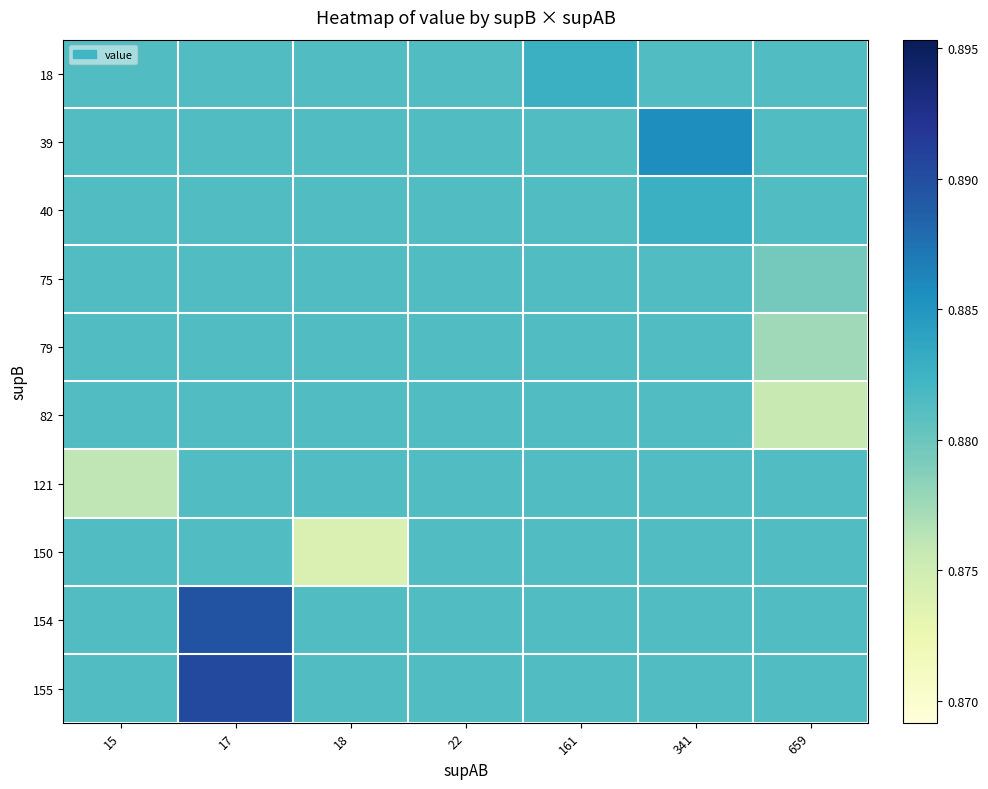

Reading left to right, transcribe all the data shown in this chart.

18: 15=0.9	17=0.9	18=0.9	22=0.9	161=0.9	341=0.9	659=0.9
39: 15=0.9	17=0.9	18=0.9	22=0.9	161=0.9	341=0.9	659=0.9
40: 15=0.9	17=0.9	18=0.9	22=0.9	161=0.9	341=0.9	659=0.9
75: 15=0.9	17=0.9	18=0.9	22=0.9	161=0.9	341=0.9	659=0.9
79: 15=0.9	17=0.9	18=0.9	22=0.9	161=0.9	341=0.9	659=0.9
82: 15=0.9	17=0.9	18=0.9	22=0.9	161=0.9	341=0.9	659=0.9
121: 15=0.9	17=0.9	18=0.9	22=0.9	161=0.9	341=0.9	659=0.9
150: 15=0.9	17=0.9	18=0.9	22=0.9	161=0.9	341=0.9	659=0.9
154: 15=0.9	17=0.9	18=0.9	22=0.9	161=0.9	341=0.9	659=0.9
155: 15=0.9	17=0.9	18=0.9	22=0.9	161=0.9	341=0.9	659=0.9